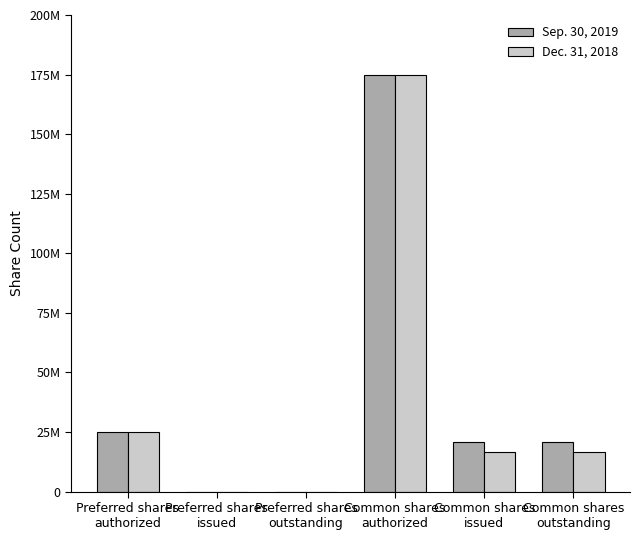

What is the label of the 6th bar from the left?

Common shares
outstanding